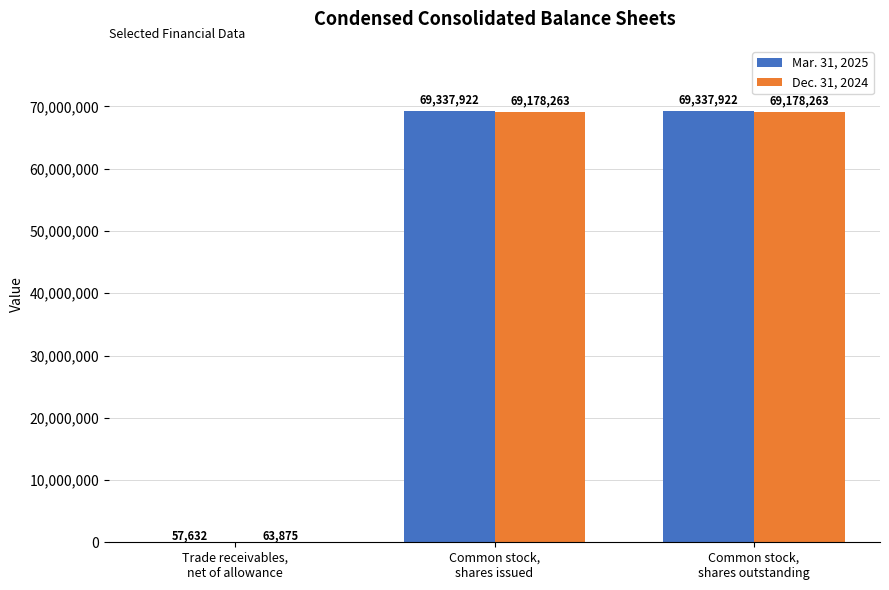

What is the maximum value for Mar. 31, 2025?

69337922